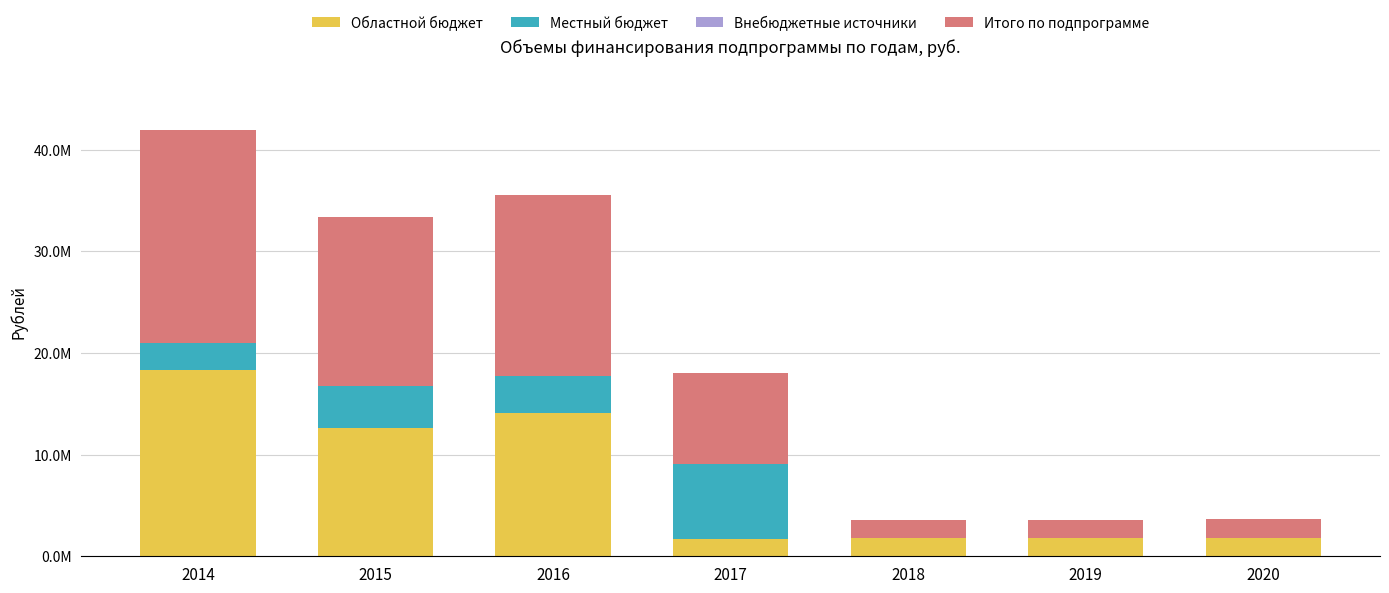

Does the chart contain stacked bars?

Yes